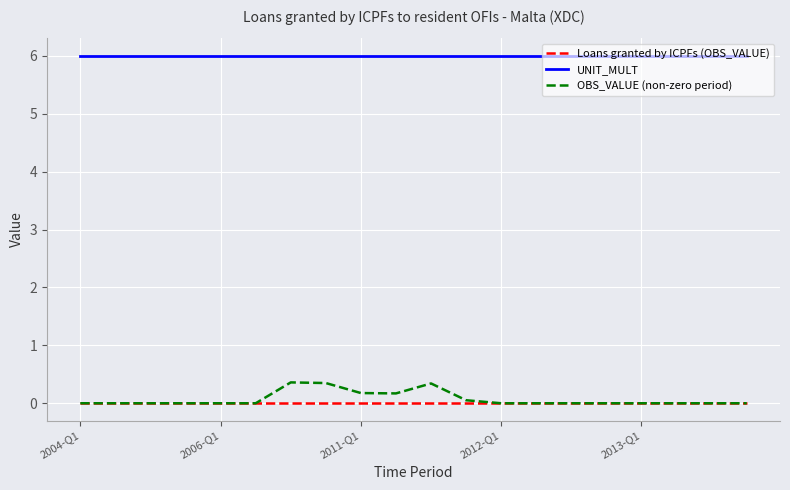

List the series in order of their peak value, lowest first.

Loans granted by ICPFs (OBS_VALUE), OBS_VALUE (non-zero period), UNIT_MULT